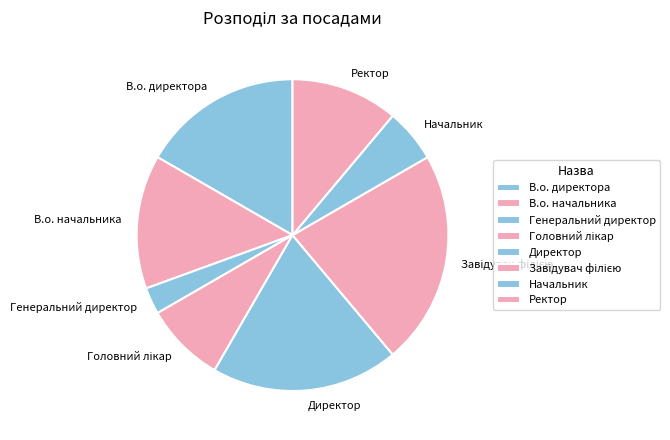

Combined, do В.о. начальника and Ректор account for over 50%?

No